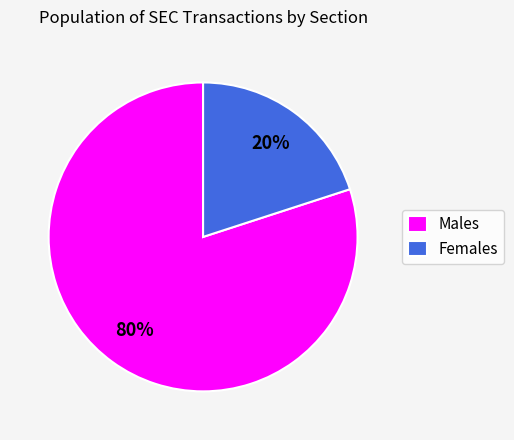

Between Females and Males, which is larger?

Males